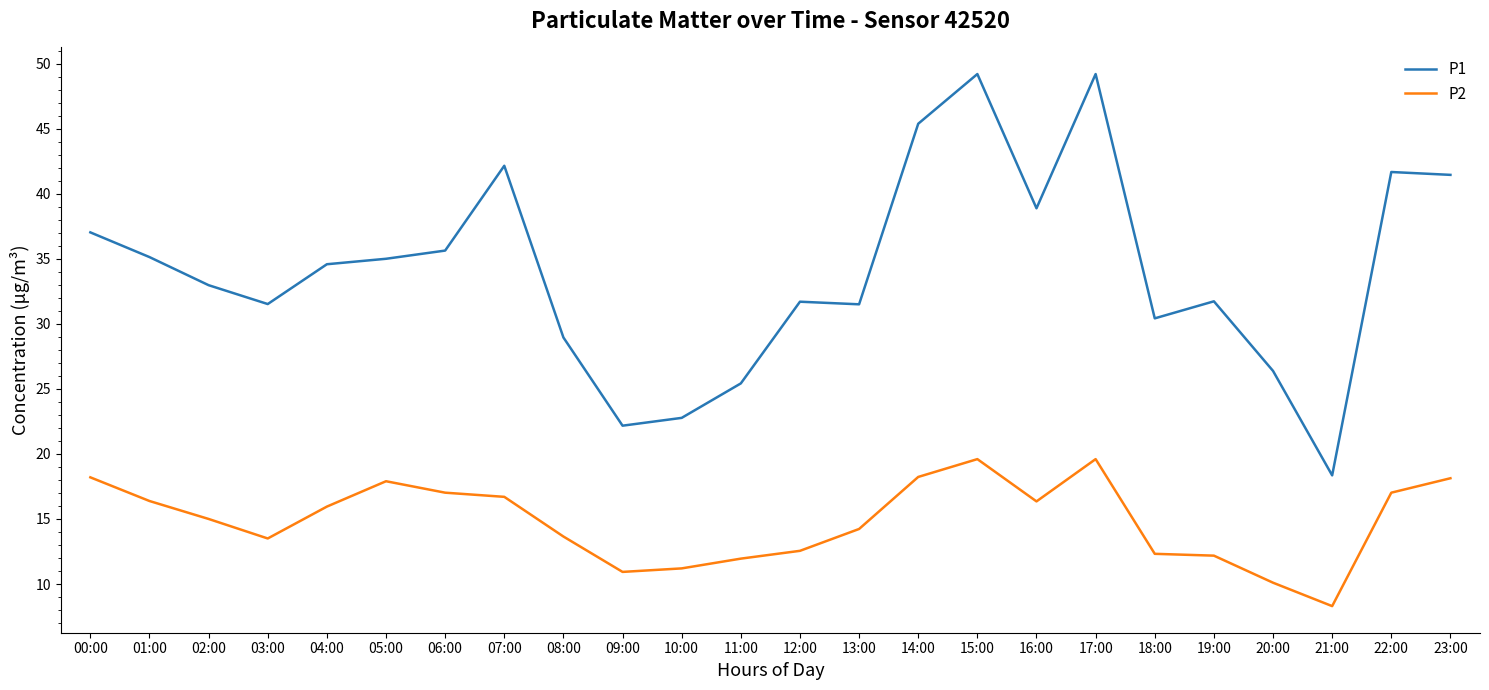

Which series has the largest range (max minus min)?

P1